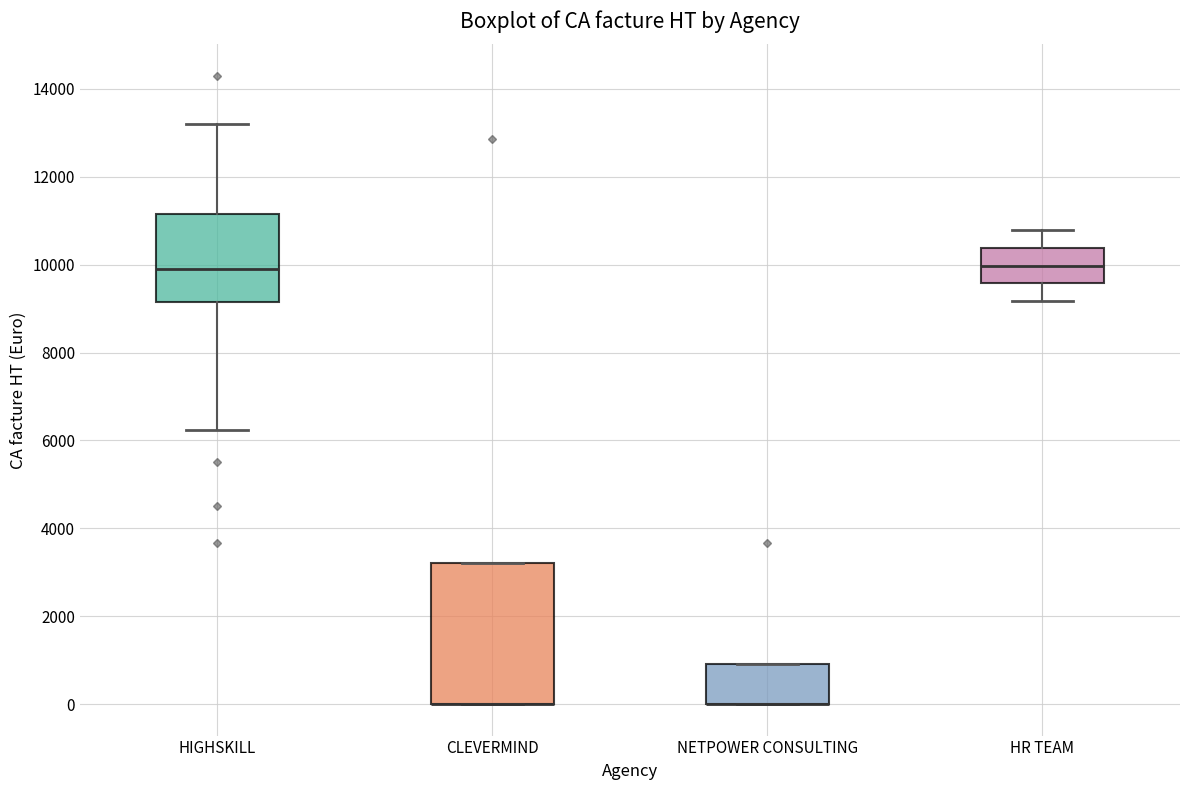

Reading left to right, read every box against the y-axis: the position of its median line, the range the box covers, and the ends of its whiskers. The values are not printed on the chart, so give them approximately, as read against the axis.

HIGHSKILL: median 10000, box 9200 to 11200, whiskers 6200 to 13200
CLEVERMIND: median 0 (drawn on the box's lower edge), box 0 to 3200, whiskers 0 to 3200
NETPOWER CONSULTING: median 0 (drawn on the box's lower edge), box 0 to 1000, whiskers 0 to 1000
HR TEAM: median 10000, box 9600 to 10400, whiskers 9200 to 10800